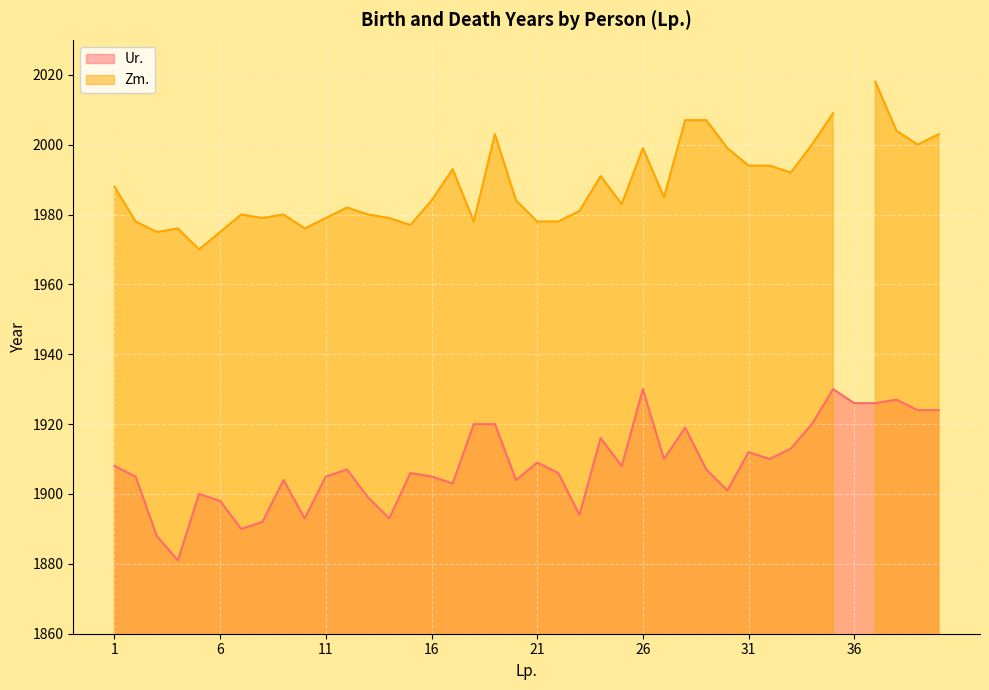

How many points are lower than both their immediate neighbors (excluding endpoints)?

11